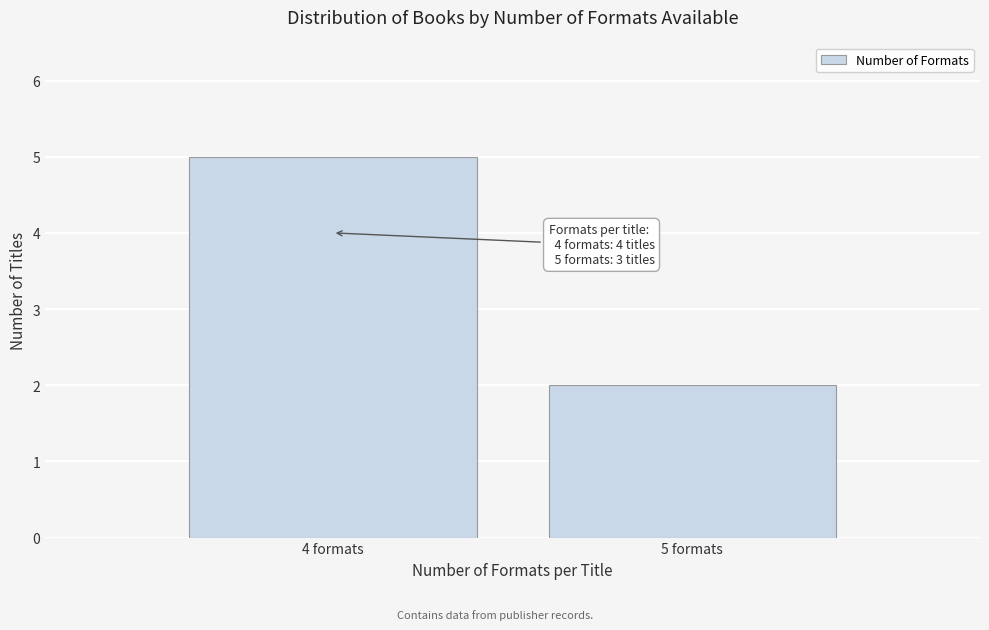

Reading left to right, list all the values displayed in this chart.

4 formats=5	5 formats=2